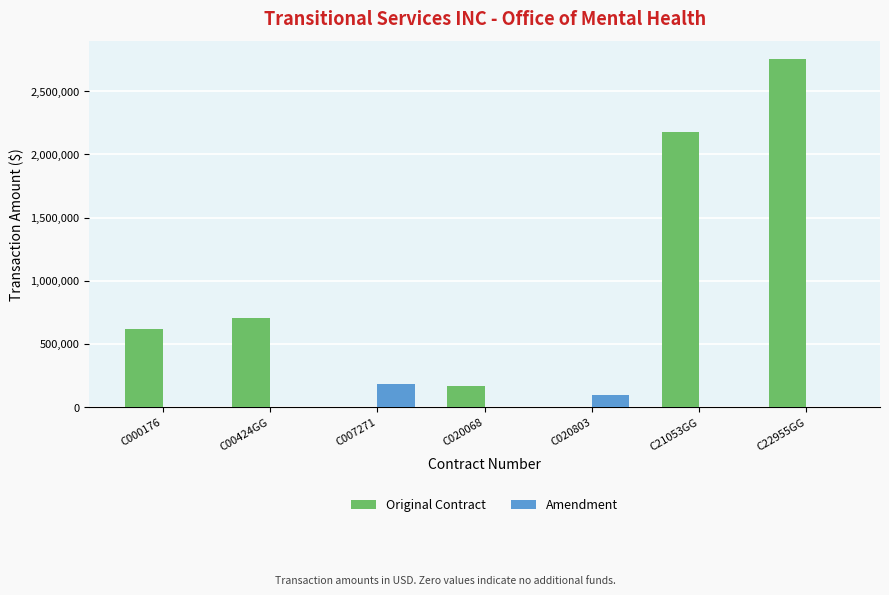

The value of Original Contract at C020068 is 54105. True or false?

False